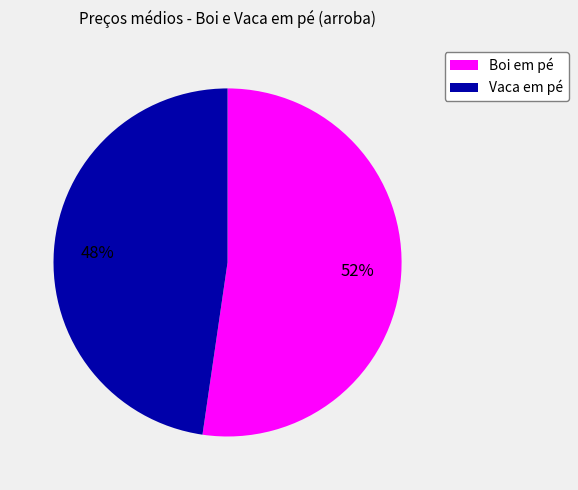

Does any single category account for the majority?

Yes